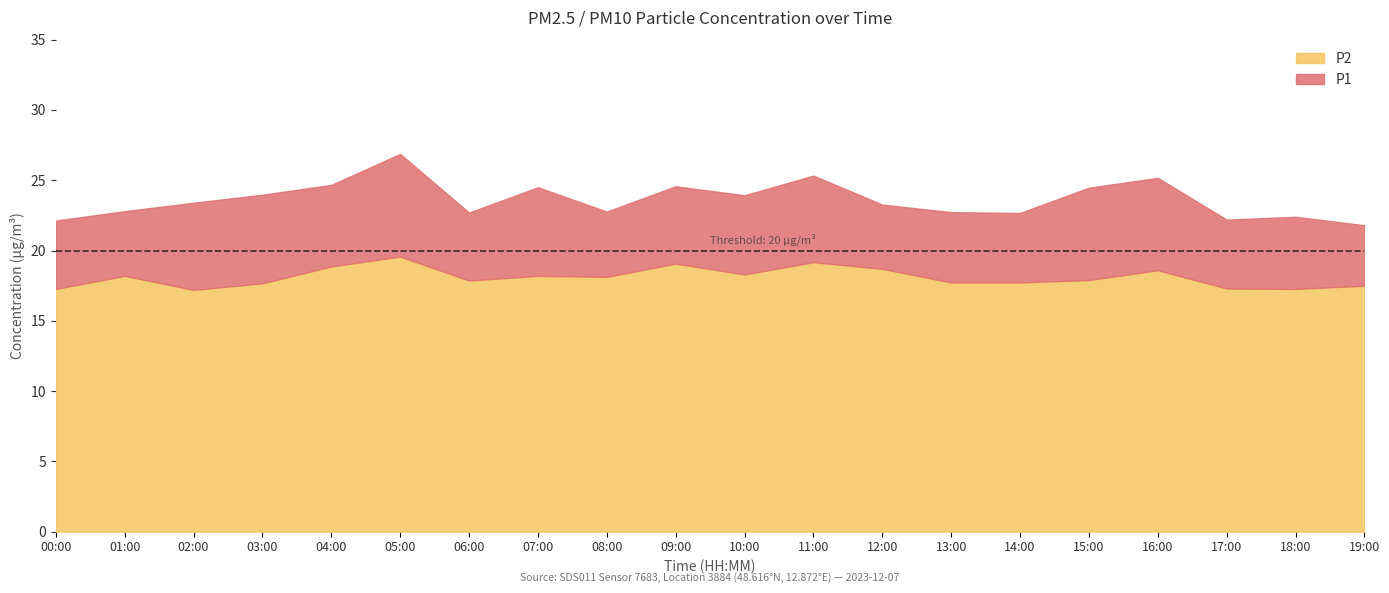

The P2 series shows 25.4 at 11:00. True or false?

False